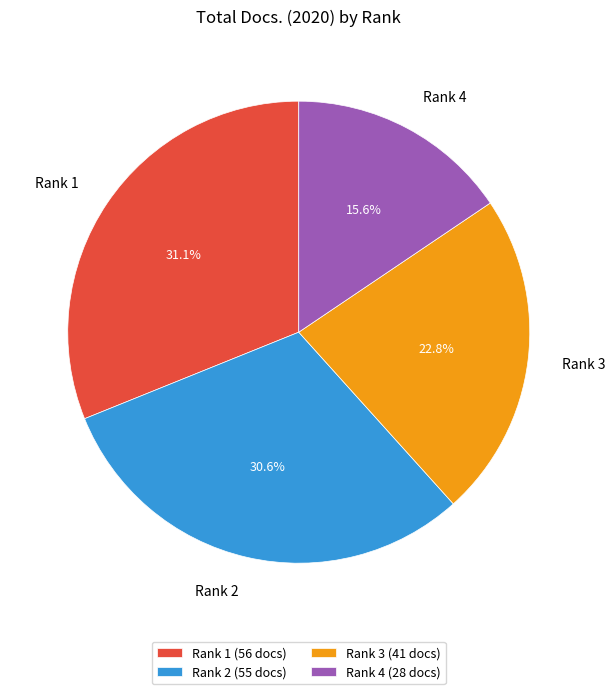

Count the number of slices in the pie.

4